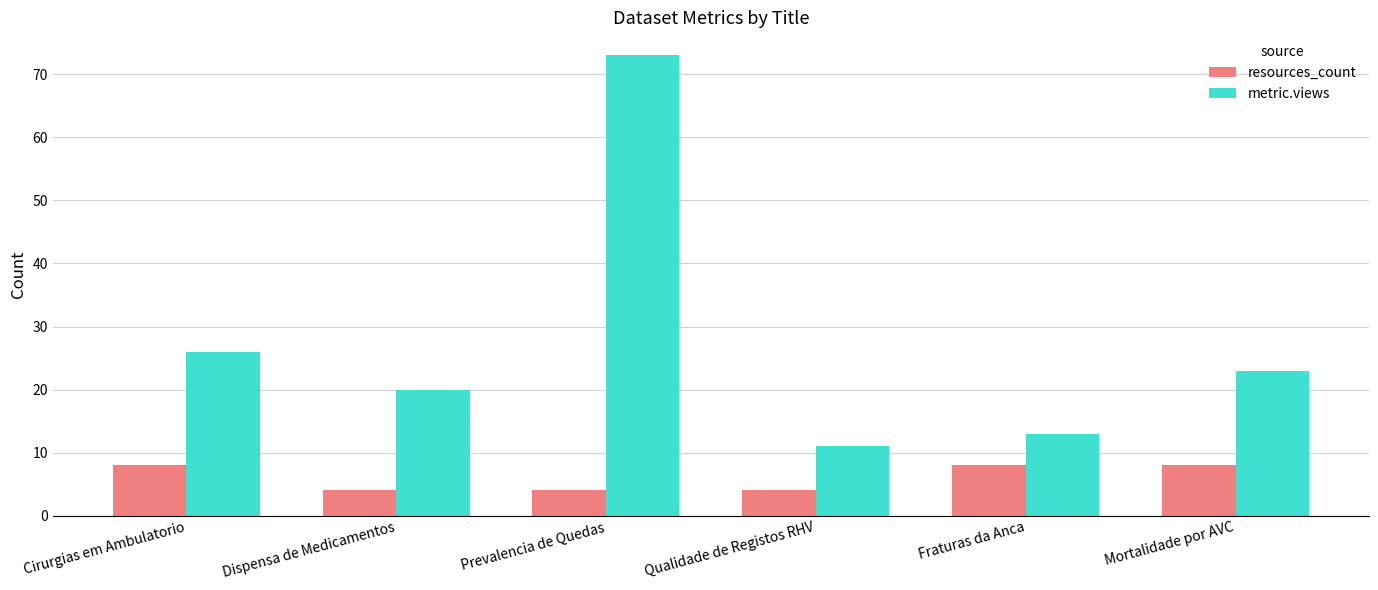

What is the value of the resources_count bar at the 1st from the left?

8